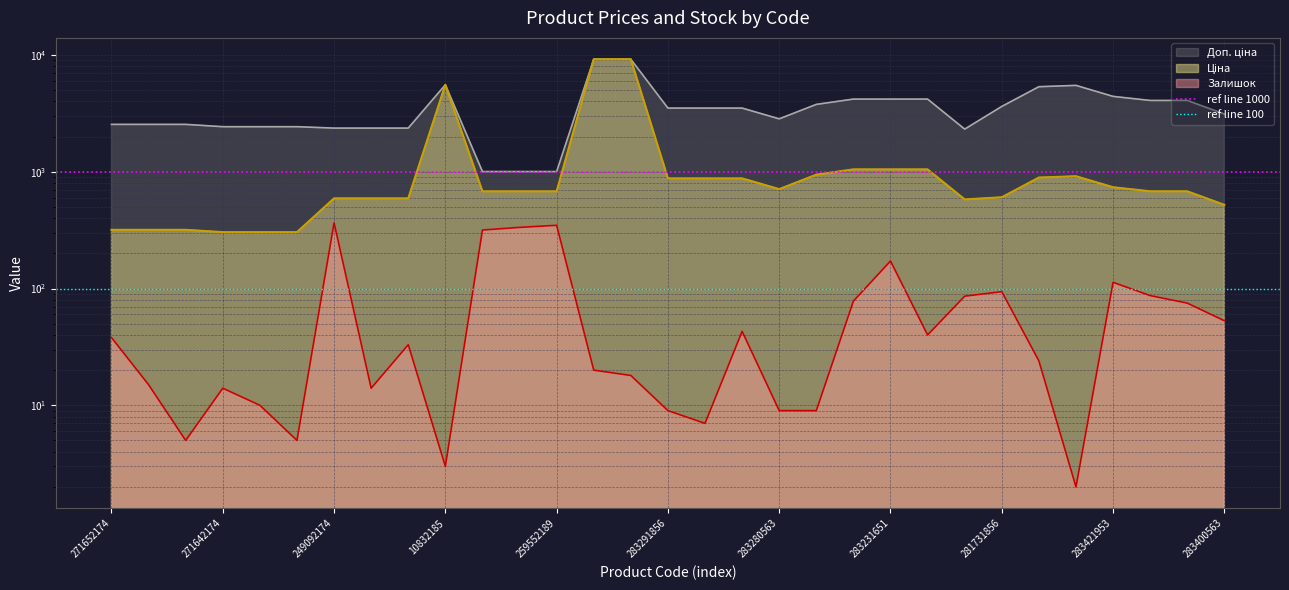

Read the ref line 100 value at 271642174.

100